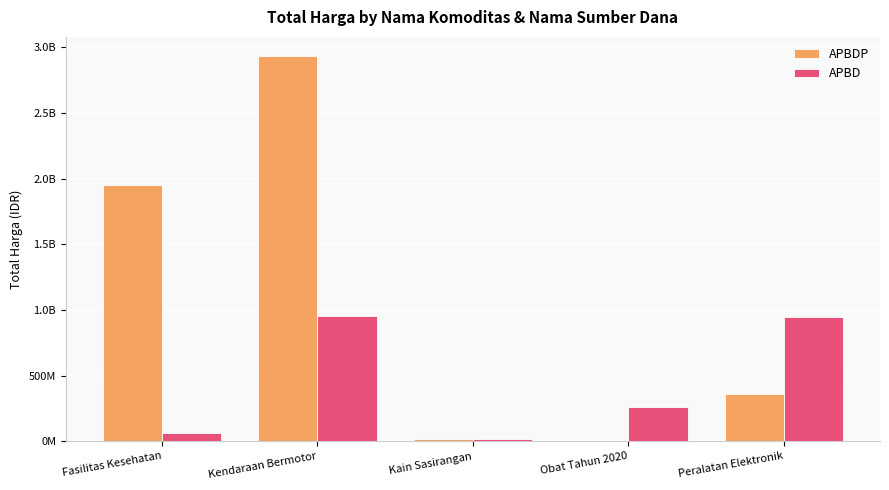

What is the difference between the maximum and minimum values in the APBDP series?

2931562000